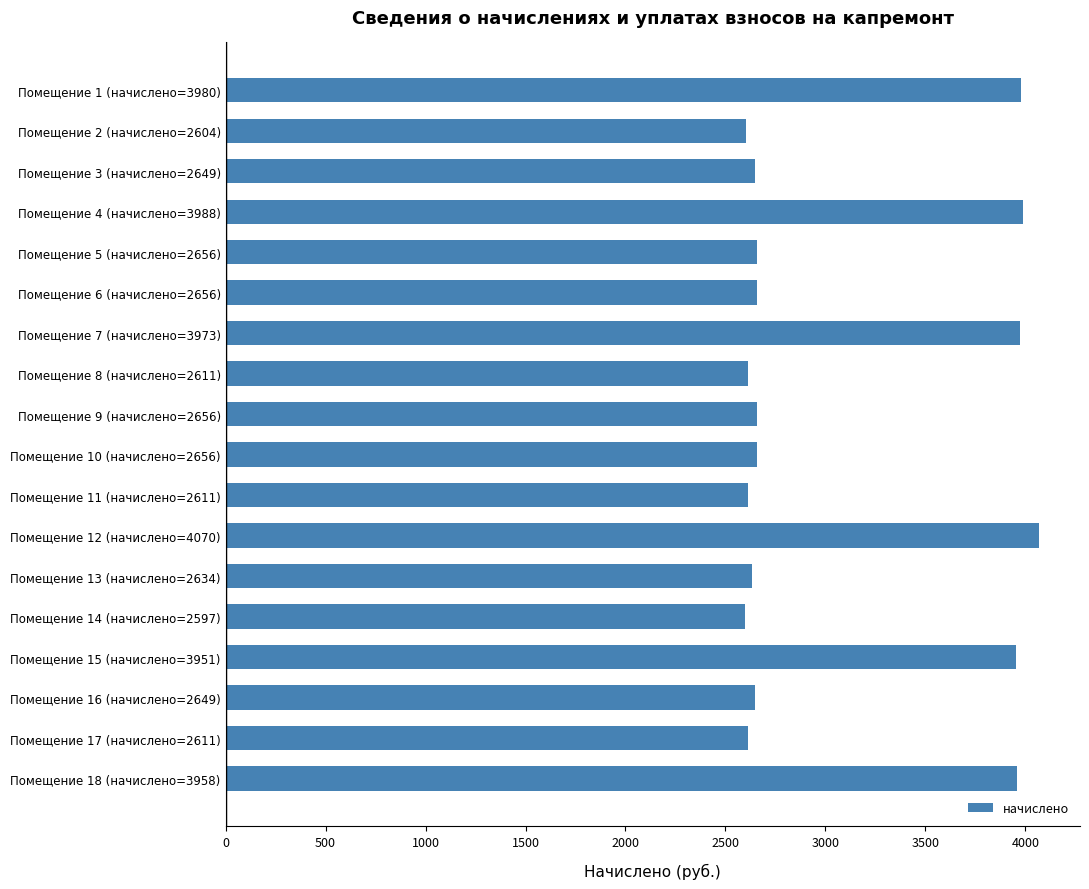

What is the sum of all values?

55509.8